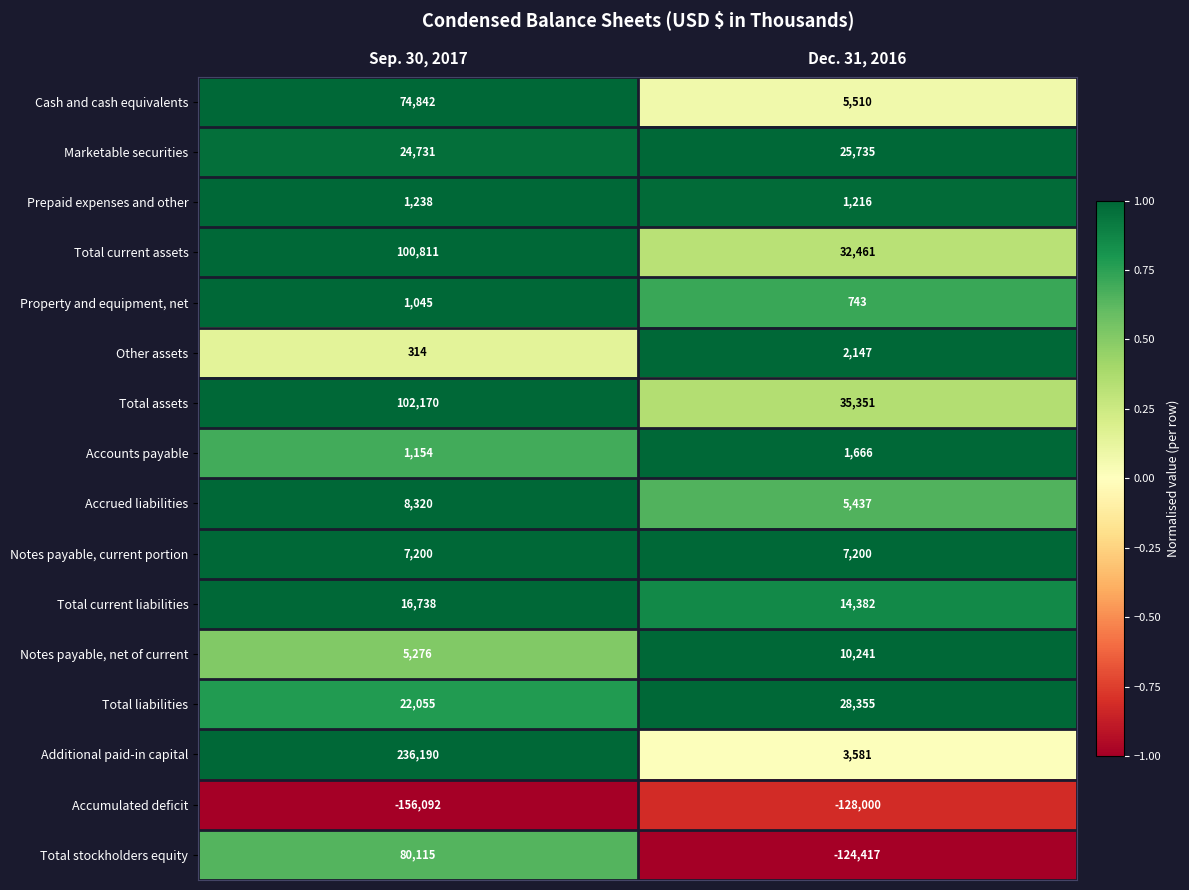

Between Sep. 30, 2017 and Dec. 31, 2016, which series saw the biggest shift?

Additional paid-in capital